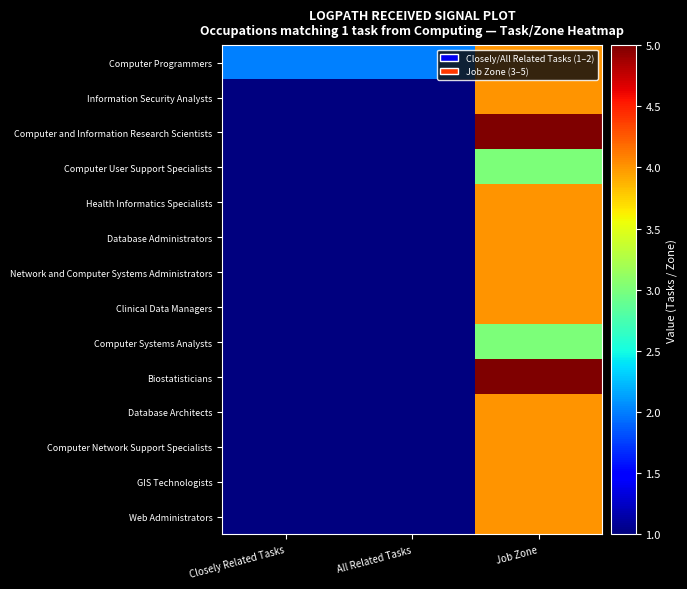

Rank the series at Job Zone from highest to lowest value.

Computer and Information Research Scientists, Biostatisticians, Computer Programmers, Information Security Analysts, Health Informatics Specialists, Database Administrators, Network and Computer Systems Administrators, Clinical Data Managers, Database Architects, Computer Network Support Specialists, GIS Technologists, Web Administrators, Computer User Support Specialists, Computer Systems Analysts